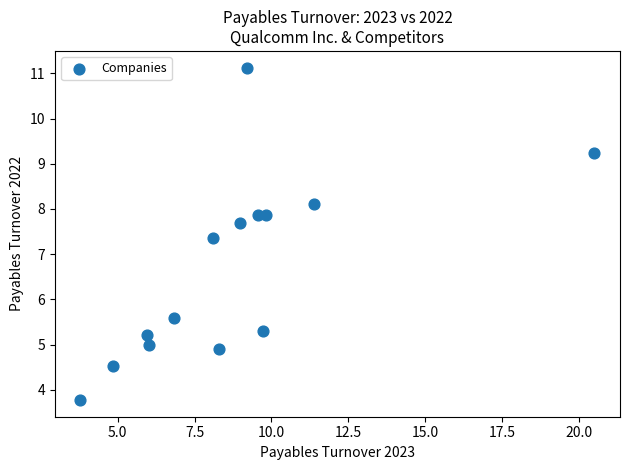

What is the range of X values (max minus min)?

16.7